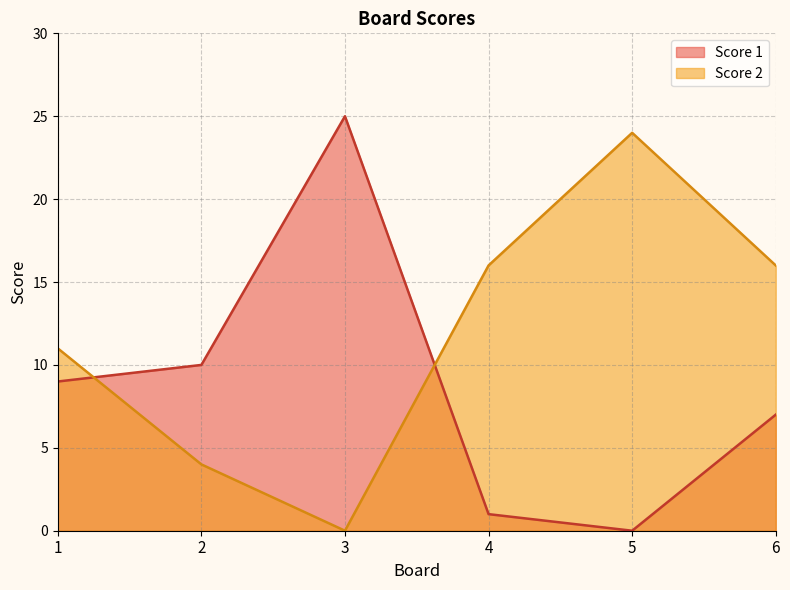

The value of Score 1 at 3 is 13. True or false?

False